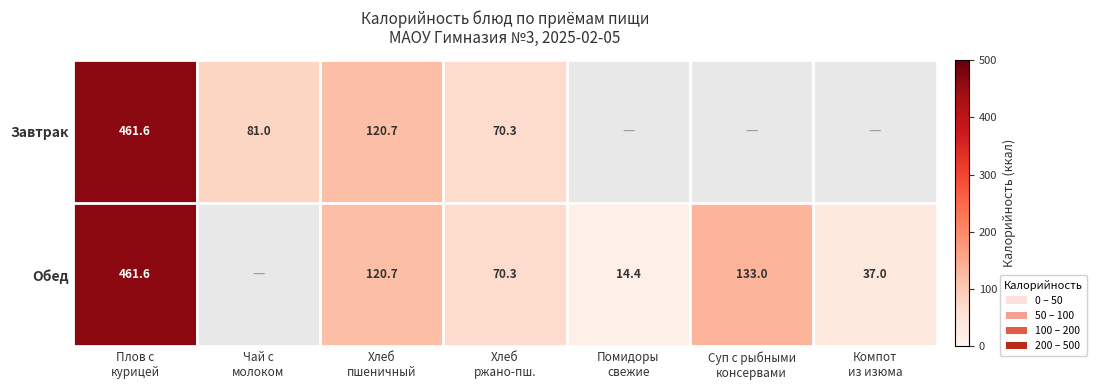

Which has a higher value, Помидоры
свежие or Хлеб
ржано-пш.?

Хлеб
ржано-пш.